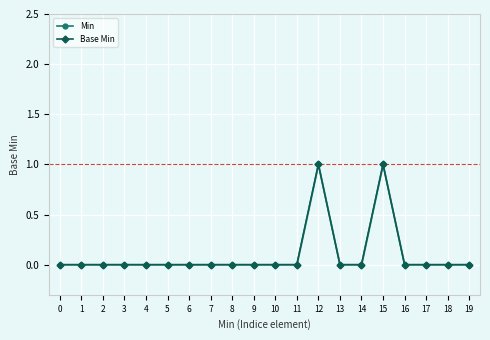

List the labels in order of Min value, smallest first.

0, 1, 2, 3, 4, 5, 6, 7, 8, 9, 10, 11, 13, 14, 16, 17, 18, 19, 12, 15